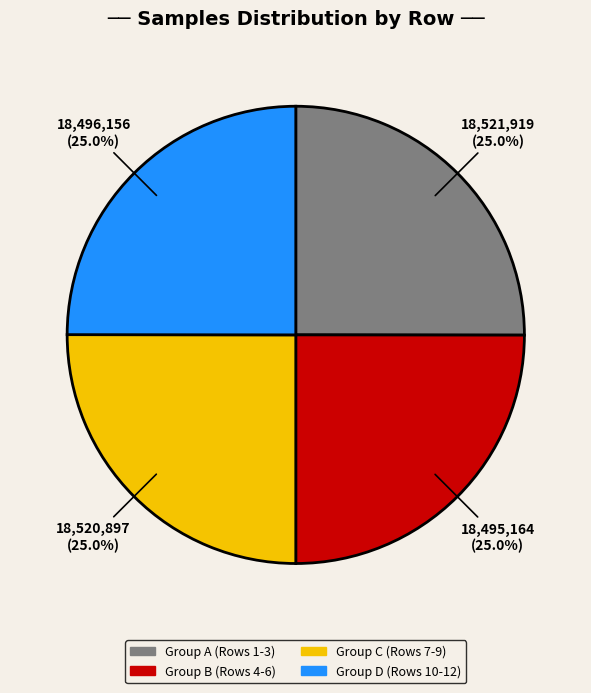

How many slices are in this pie chart?

4